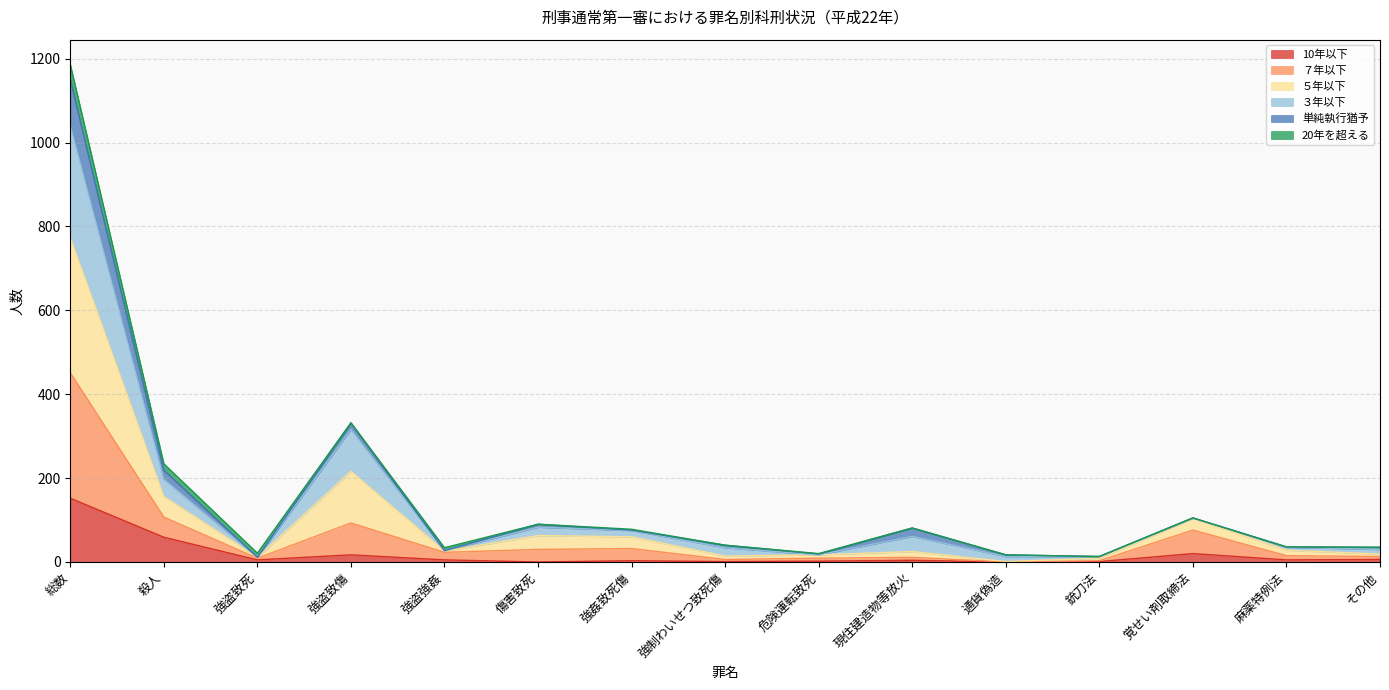

Does the chart display data point markers on the line(s)?

No